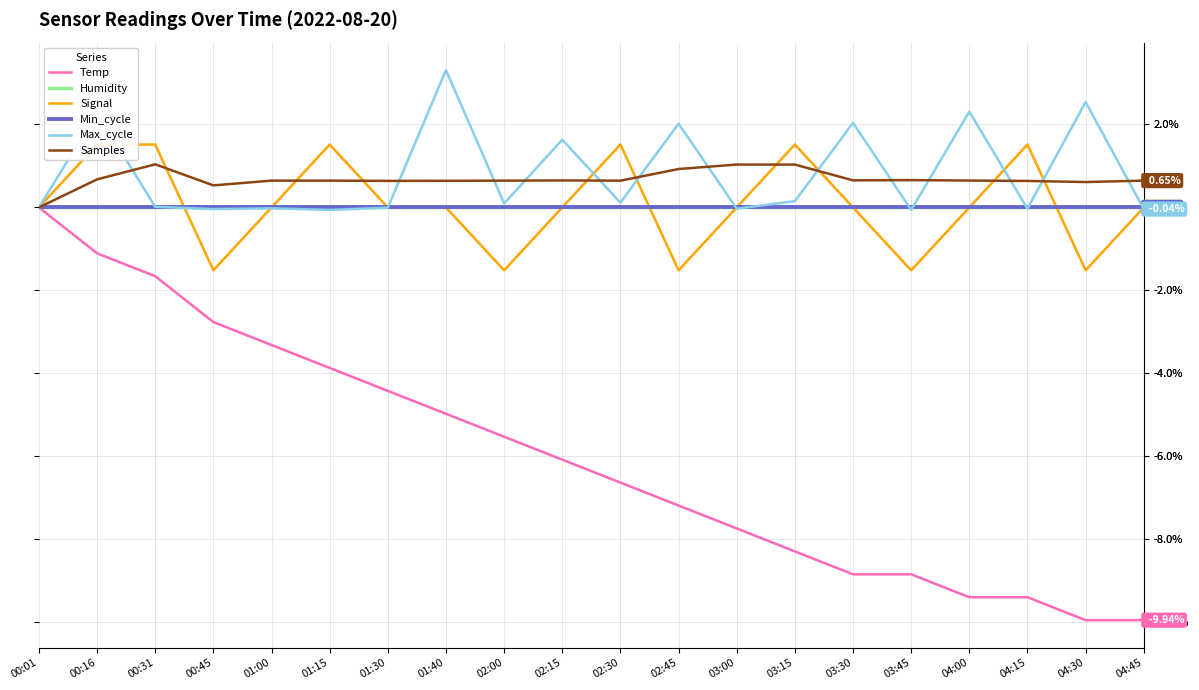

How many negative values does the Signal series have?

5